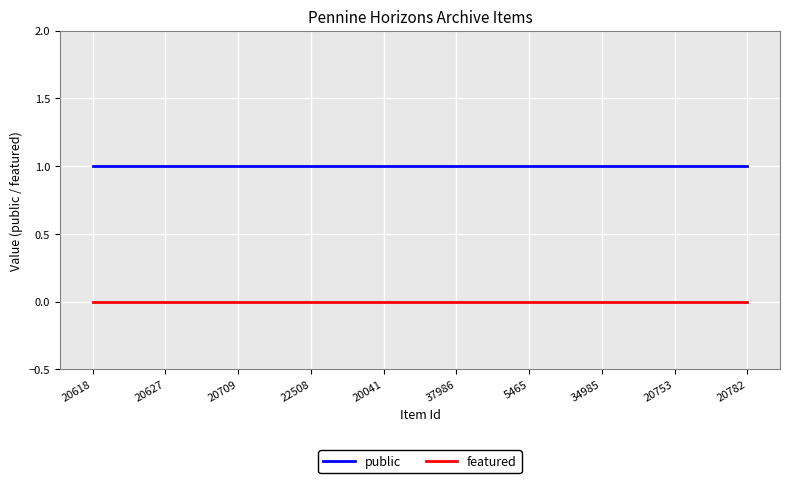

What is the total value across all series at 20627?

1